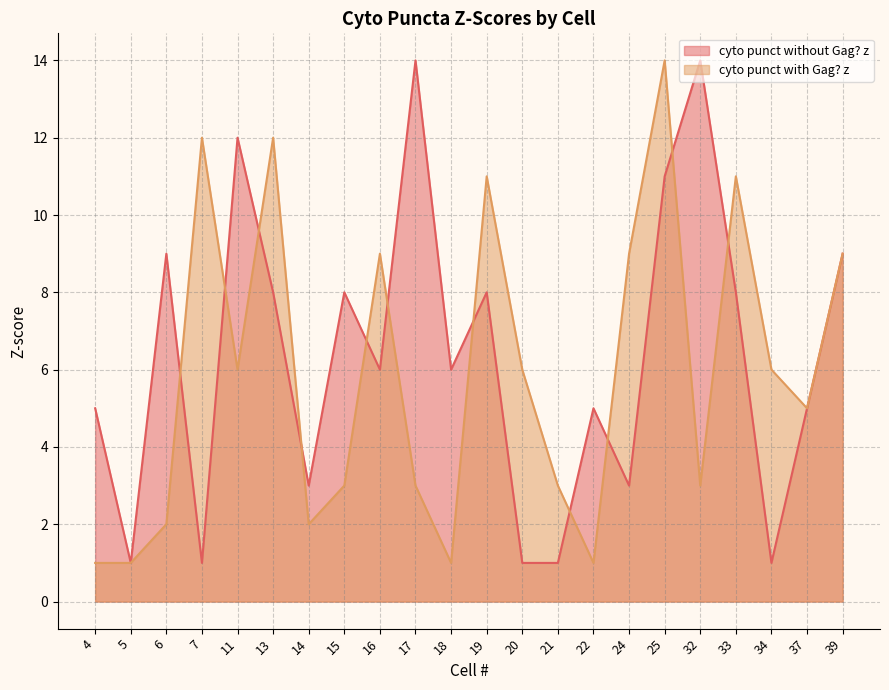

True or false: cyto punct with Gag? z has more than 1 points higher than both neighbors.

True